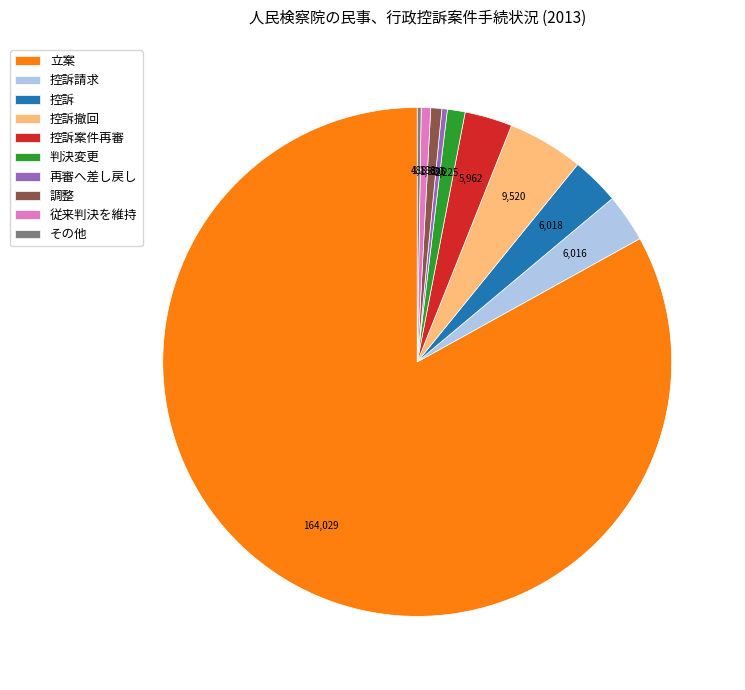

Which has a higher value, 控訴 or 立案?

立案